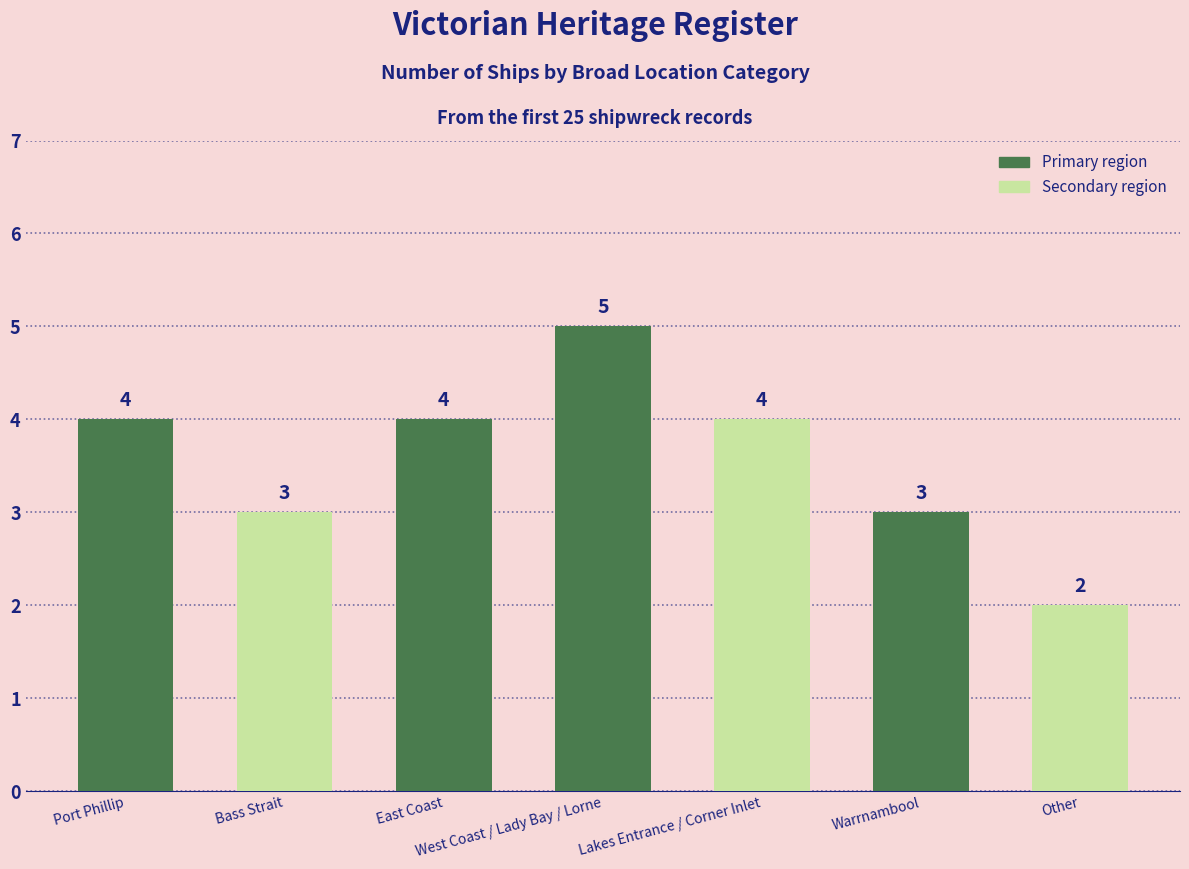

What is the label of the 3rd bar from the left?

East Coast